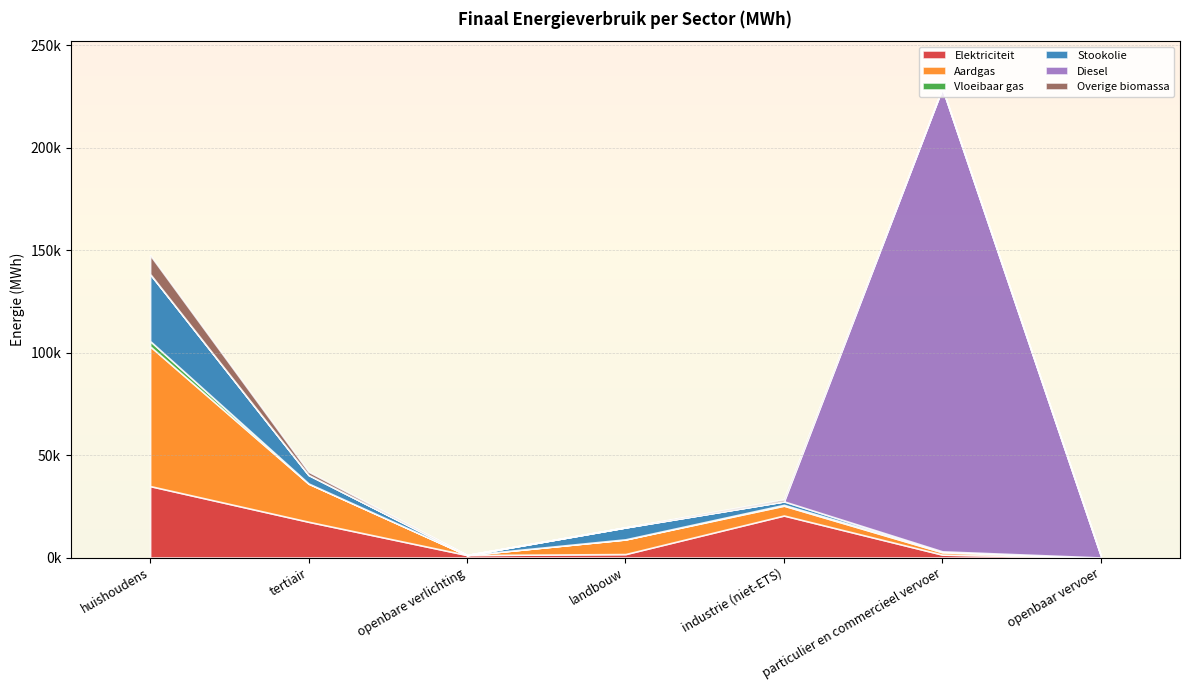

True or false: Overige biomassa and Stookolie intersect in this chart.

False